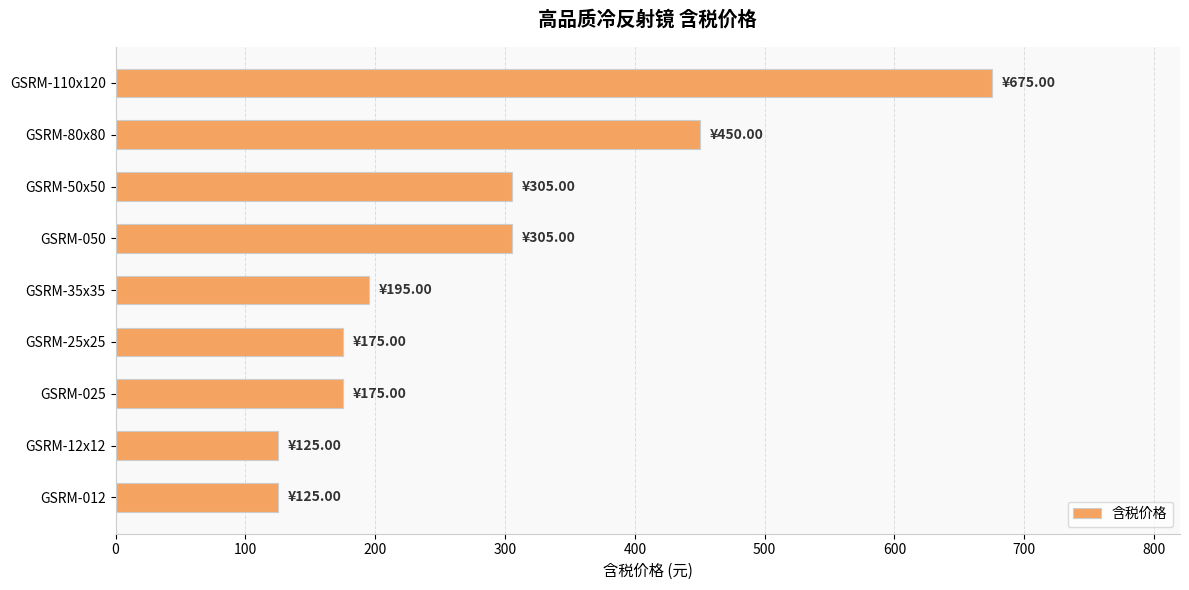

What is the difference between the maximum and minimum values?

550